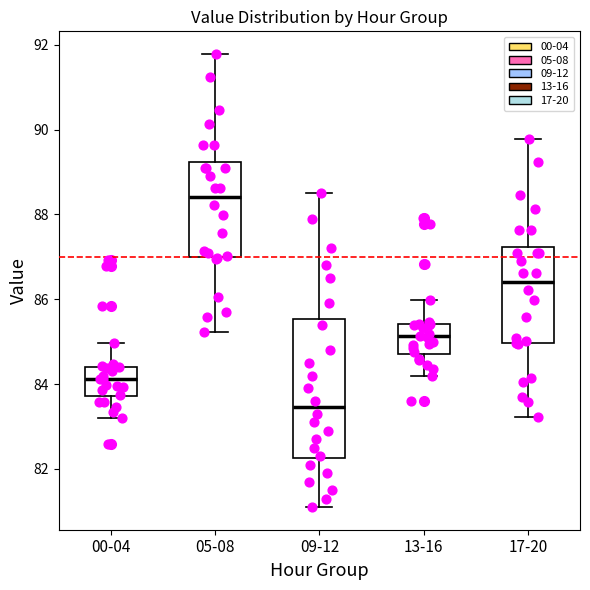

Where does the upper whisker of the box for 05-08 end on the y-axis? The values are not printed on the chart, so give them approximately, as read against the axis.

91.8